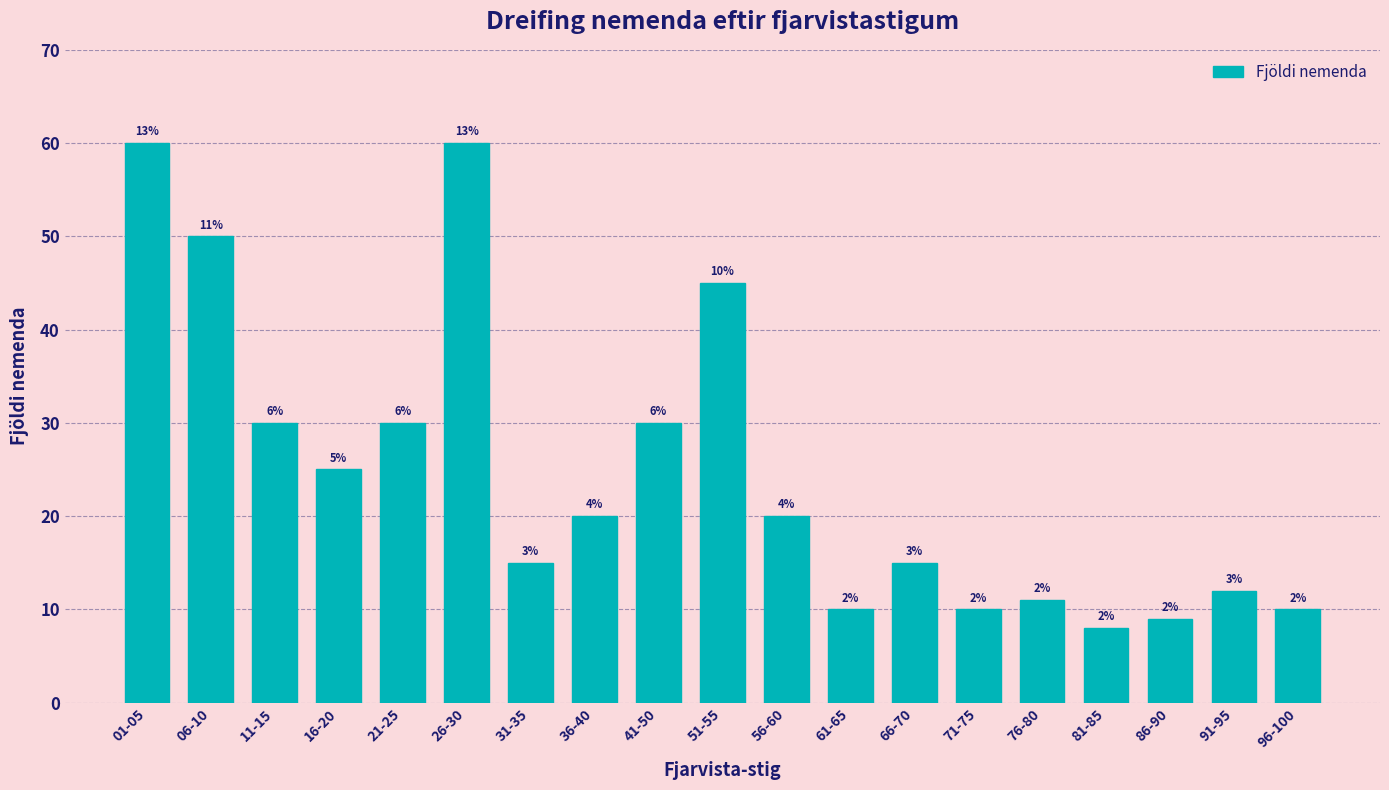

How many bars are there in total?

19